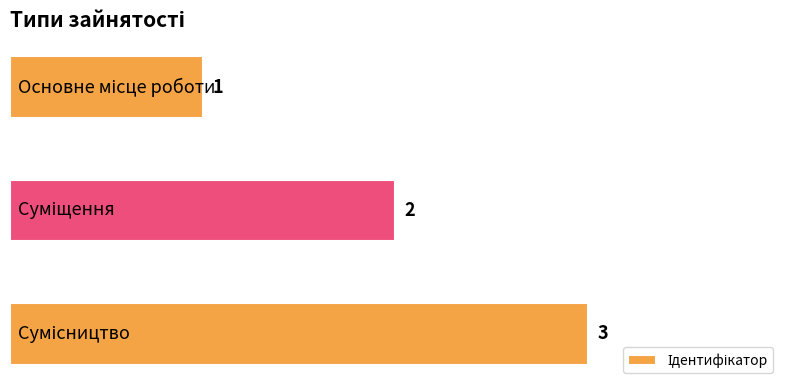

Count the values in the range 1 to 3.

3